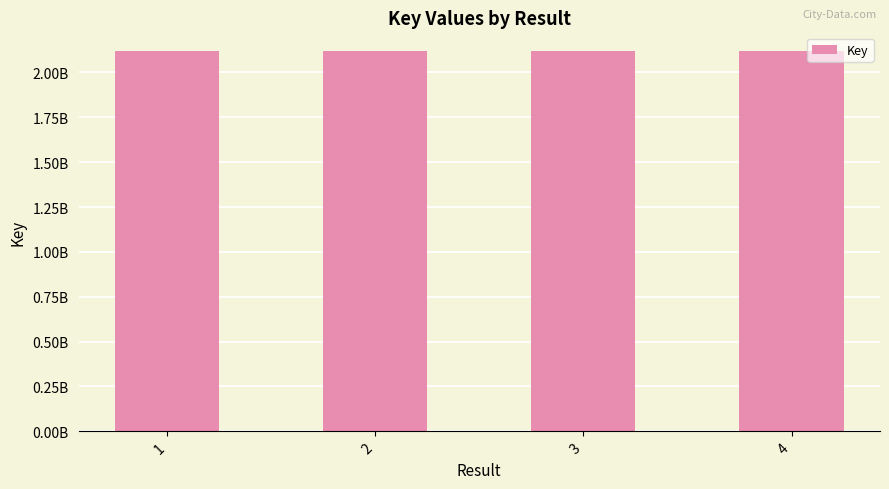

Does the chart contain any negative values?

No